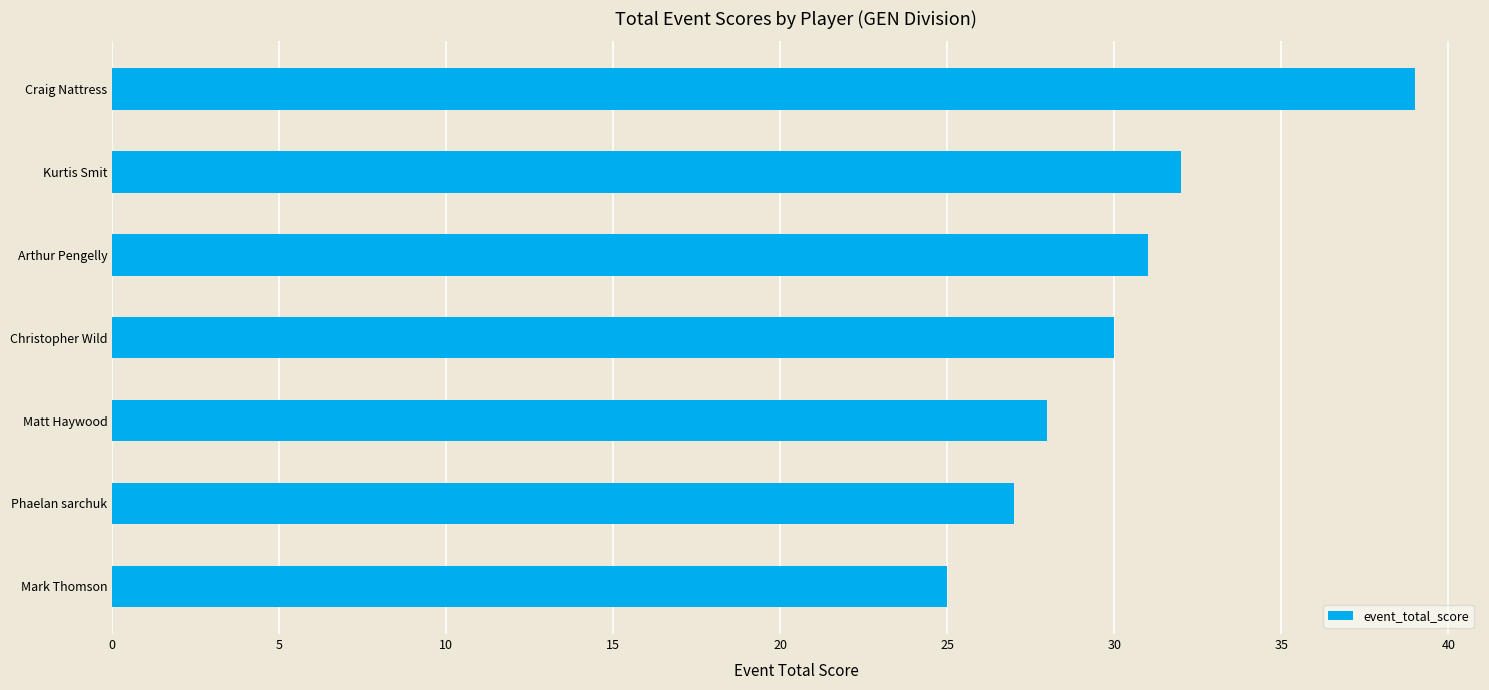

The value at Matt Haywood is 50. True or false?

False